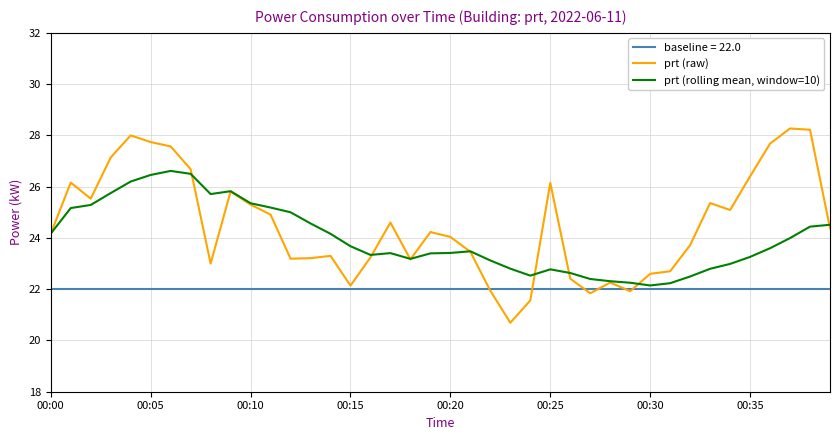

At which category does prt (rolling mean, window=10) reach its first local valley?

8